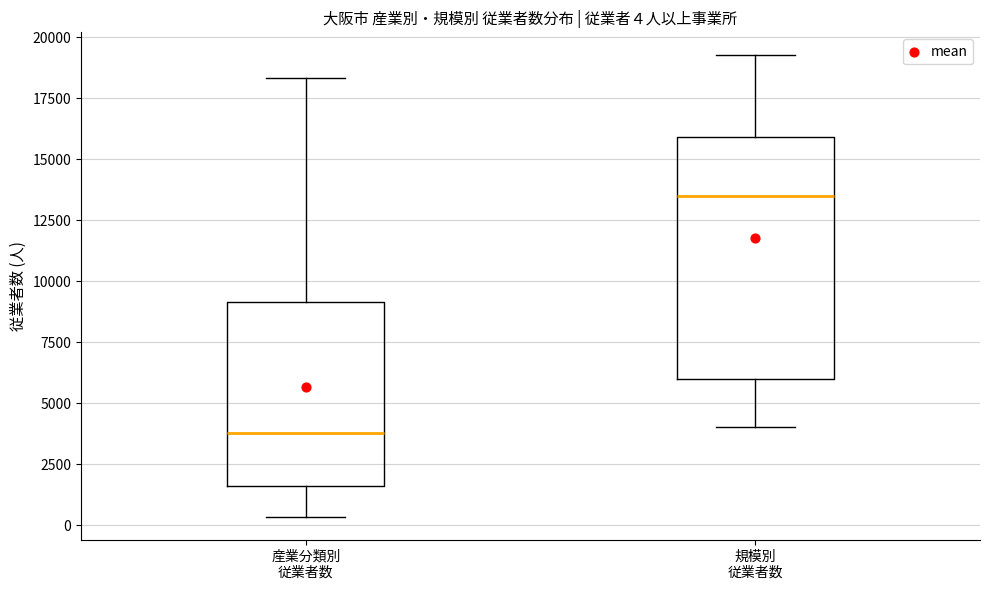

Which box's median line is the lowest?

産業分類別 従業者数